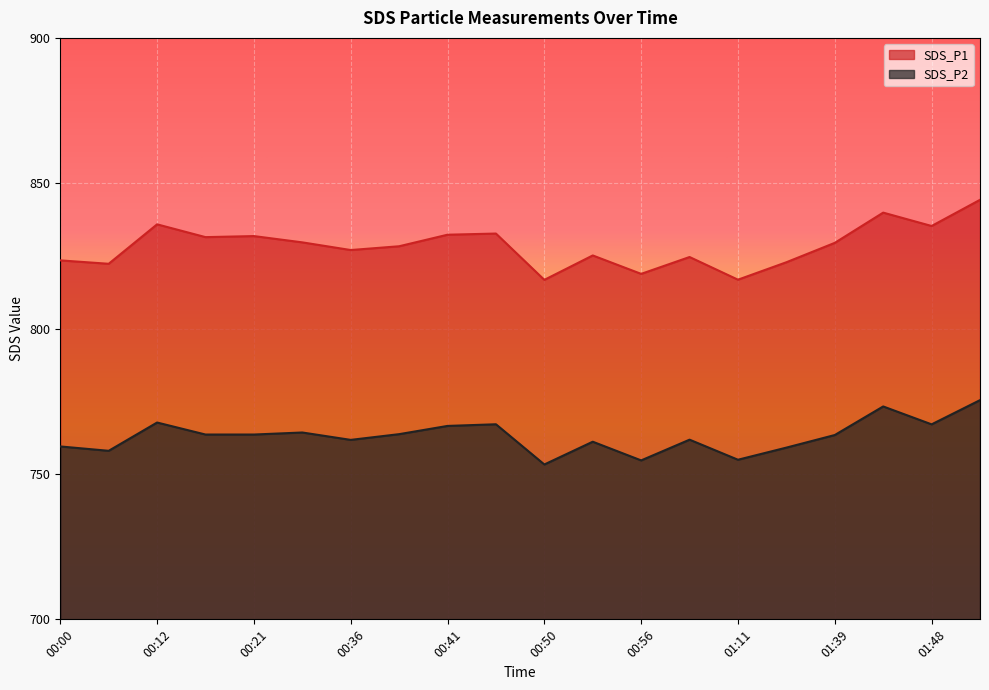

Where is SDS_P2 nearest to the value 764?

00:32